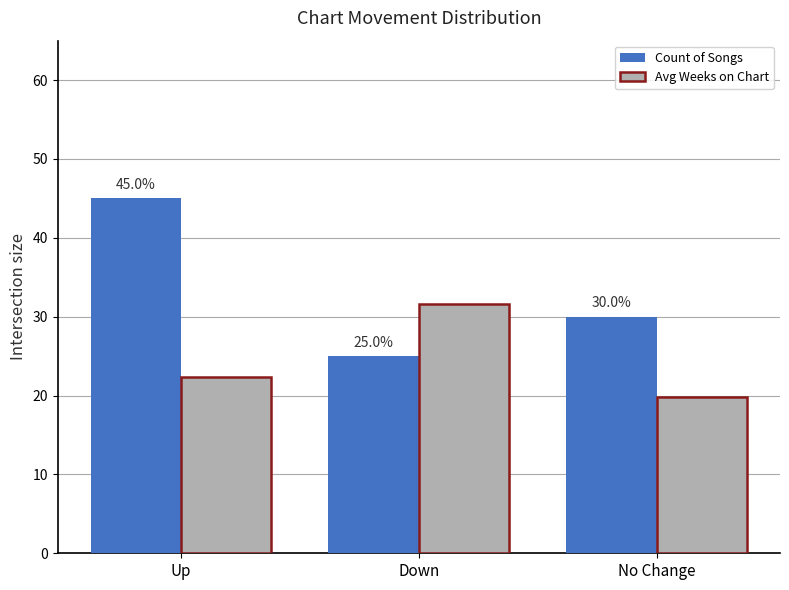

Which series has the widest spread of values?

Count of Songs